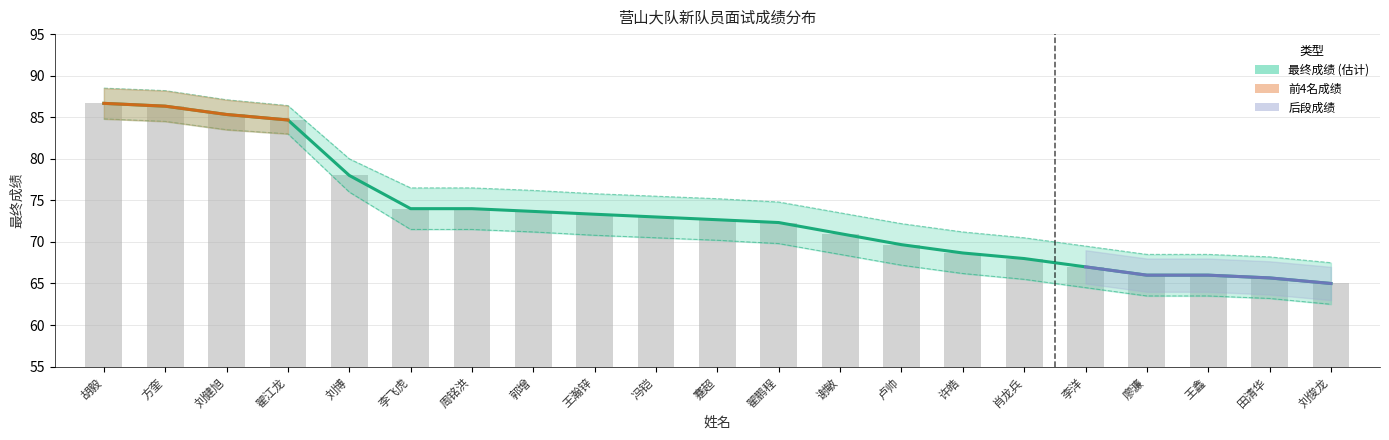

The value of 上界 at 蹇超 is 102.0. True or false?

False